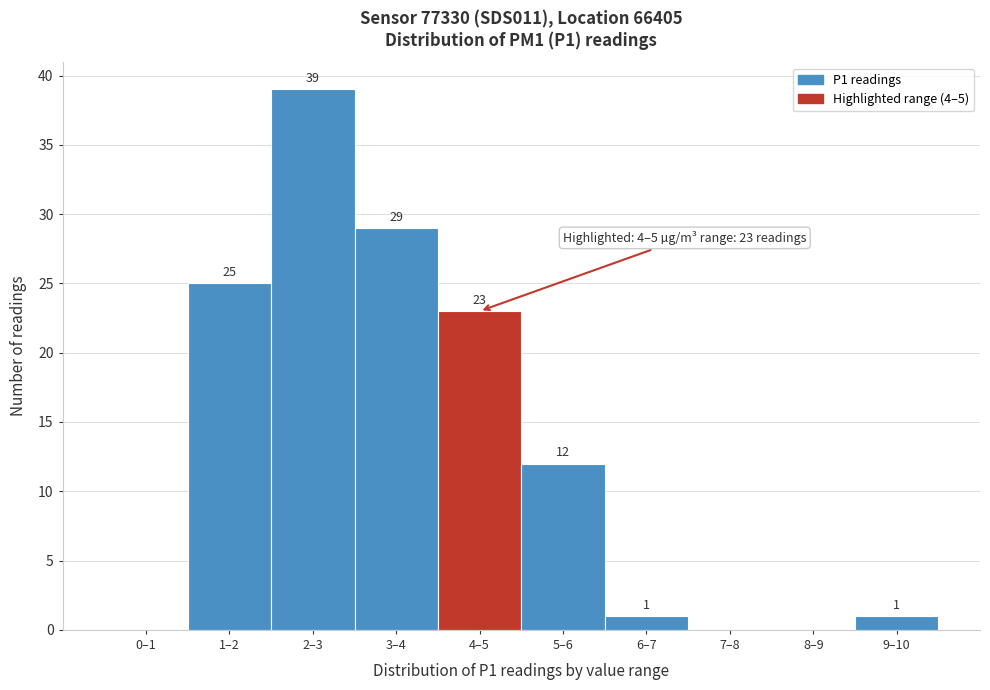

Reading left to right, extract all data points from this chart.

0–1=0	1–2=25	2–3=39	3–4=29	4–5=23	5–6=12	6–7=1	7–8=0	8–9=0	9–10=1